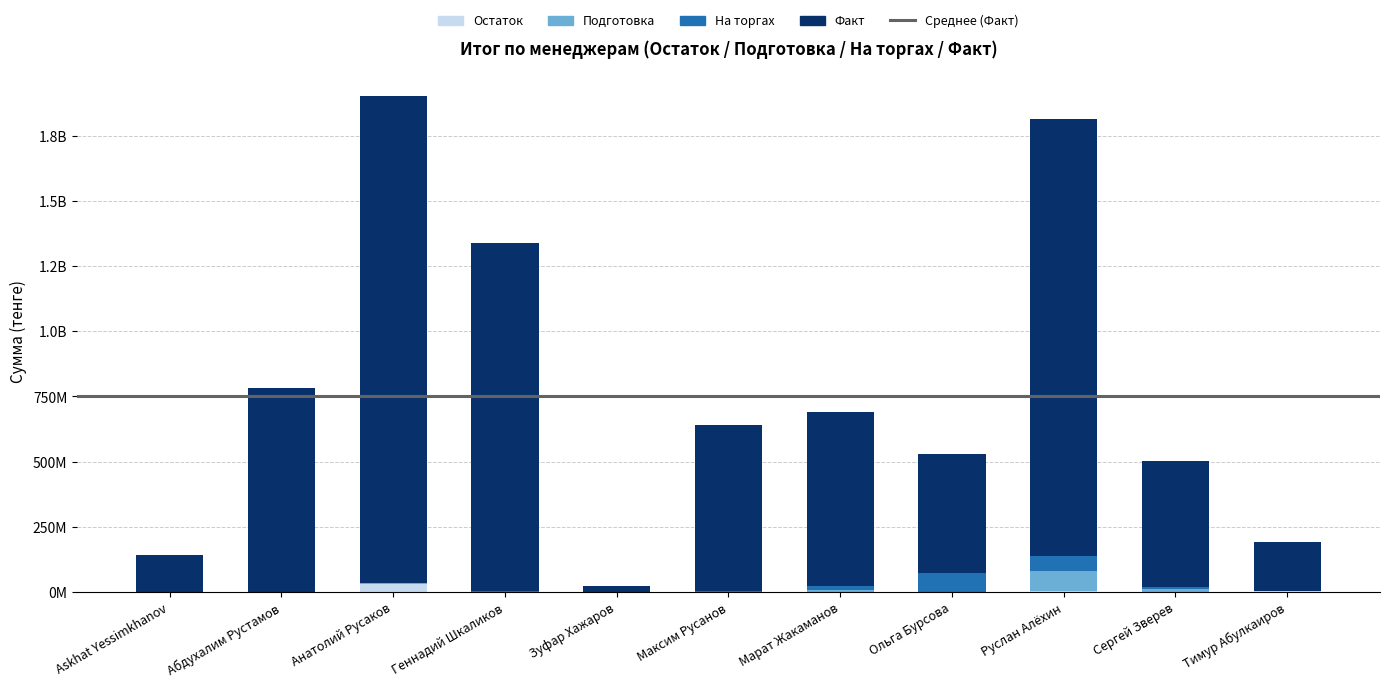

Between Сергей Зверев and Руслан Алёхин, which is larger?

Руслан Алёхин